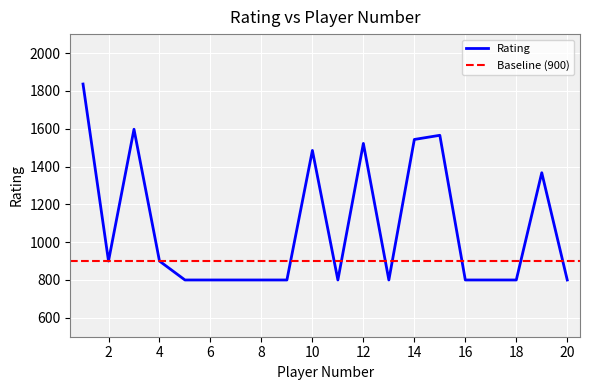

Reading right to left, list all the values displayed in this chart.

20=800	19=1367	18=800	17=800	16=800	15=1565	14=1543	13=800	12=1522	11=800	10=1485	9=800	8=800	7=800	6=800	5=800	4=900	3=1597	2=900	1=1836